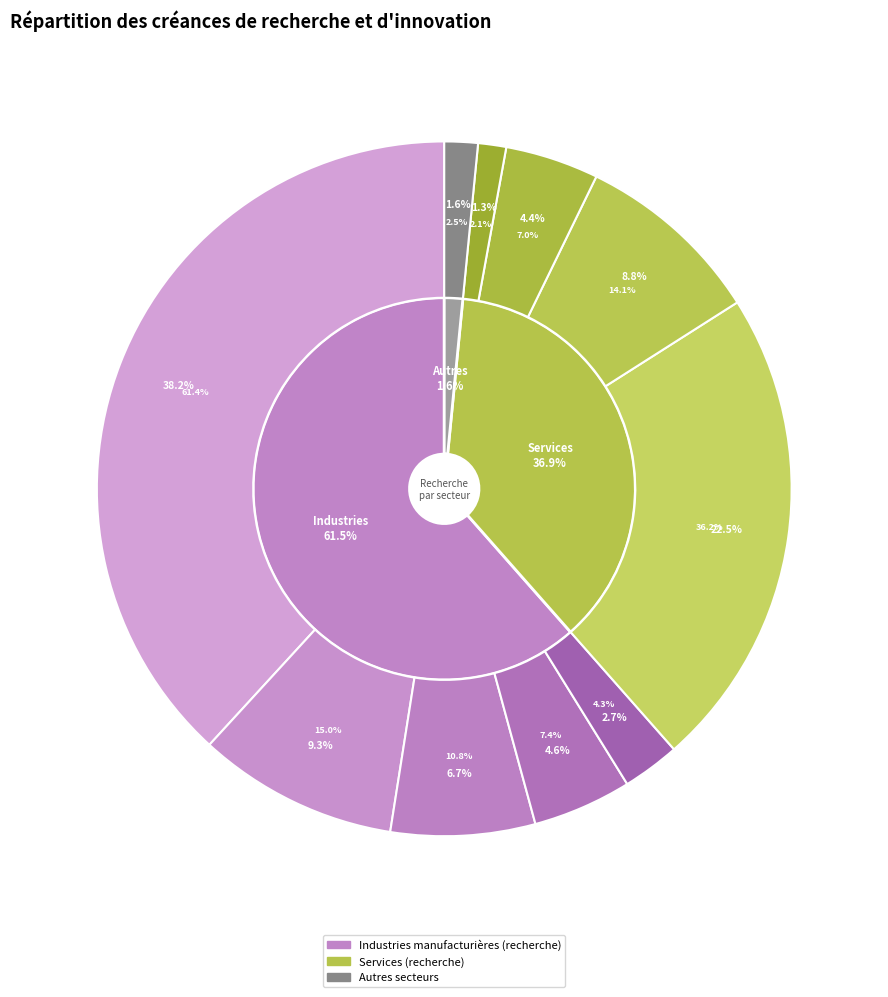

Is it true that Industrie électrique et électronique is 16% of the pie?

False